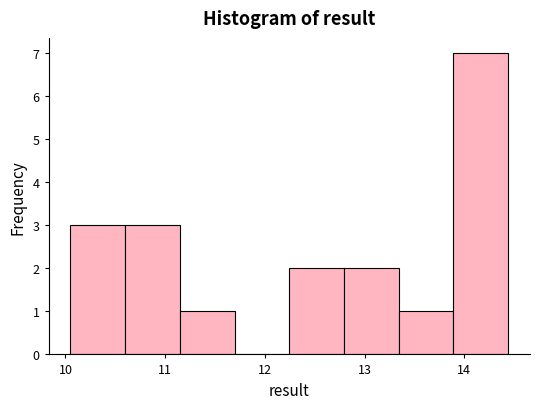

Which range on the x-axis has the tallest bar?

13.9 to 14.4